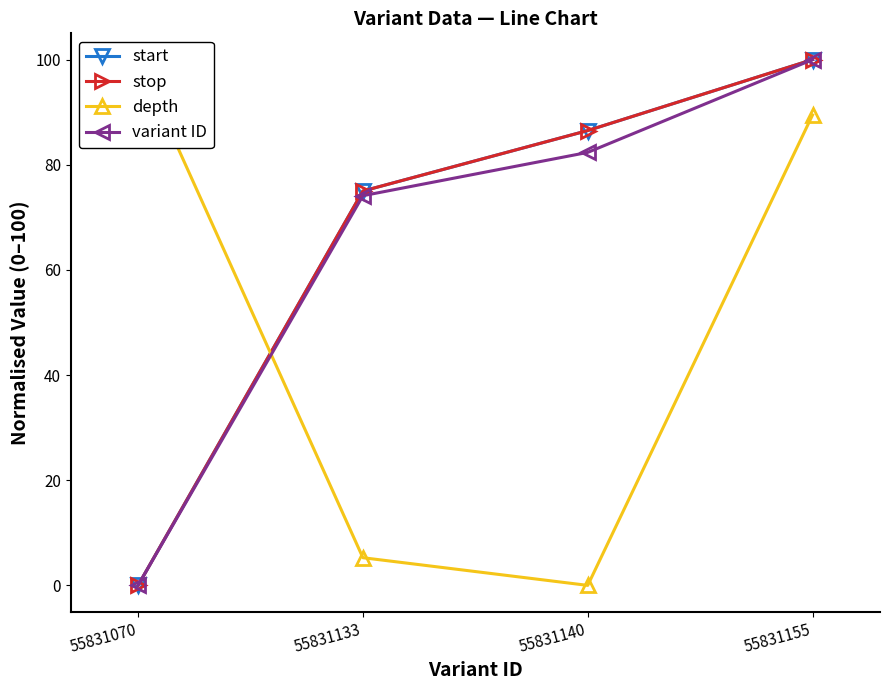

Is it true that start equals 24.9 at 55831133?

False